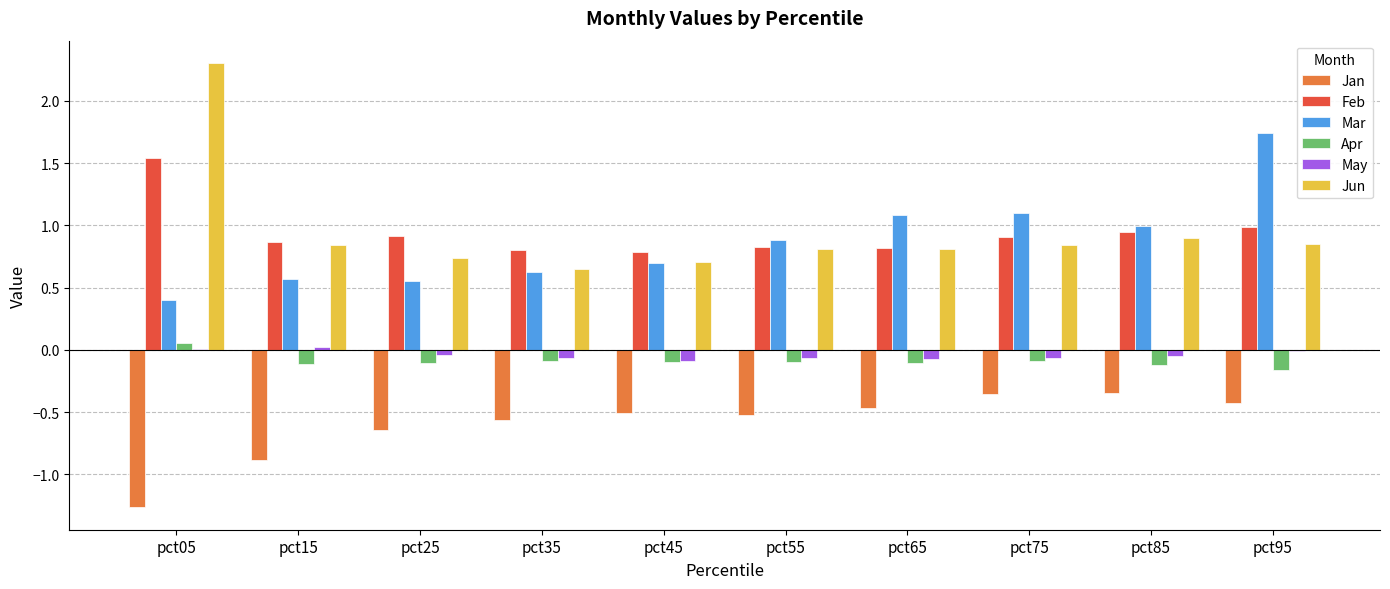

Which label corresponds to the largest value in the chart?

pct05